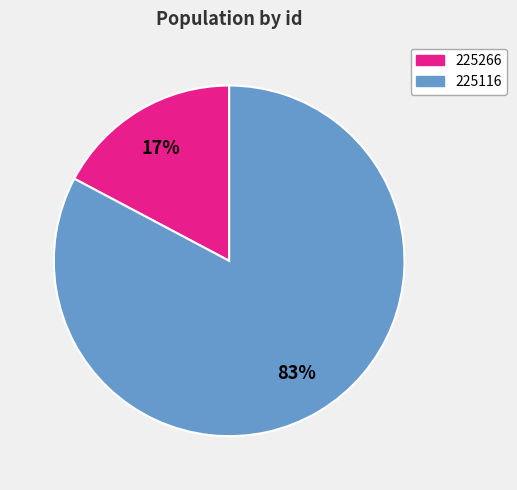

To the nearest percent, what is the average slice percentage?

50%